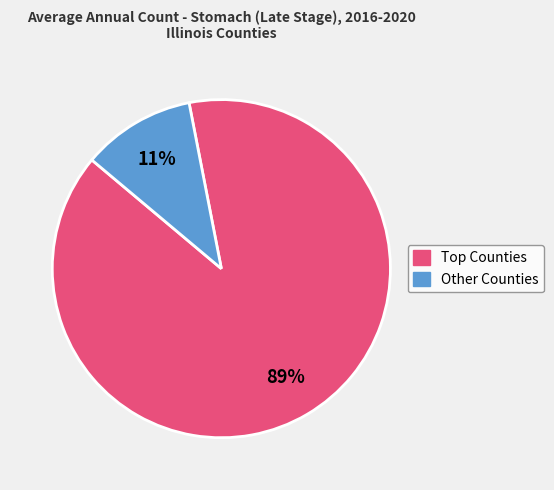

To the nearest percent, what is the difference between the largest and smallest slice percentages?

78%